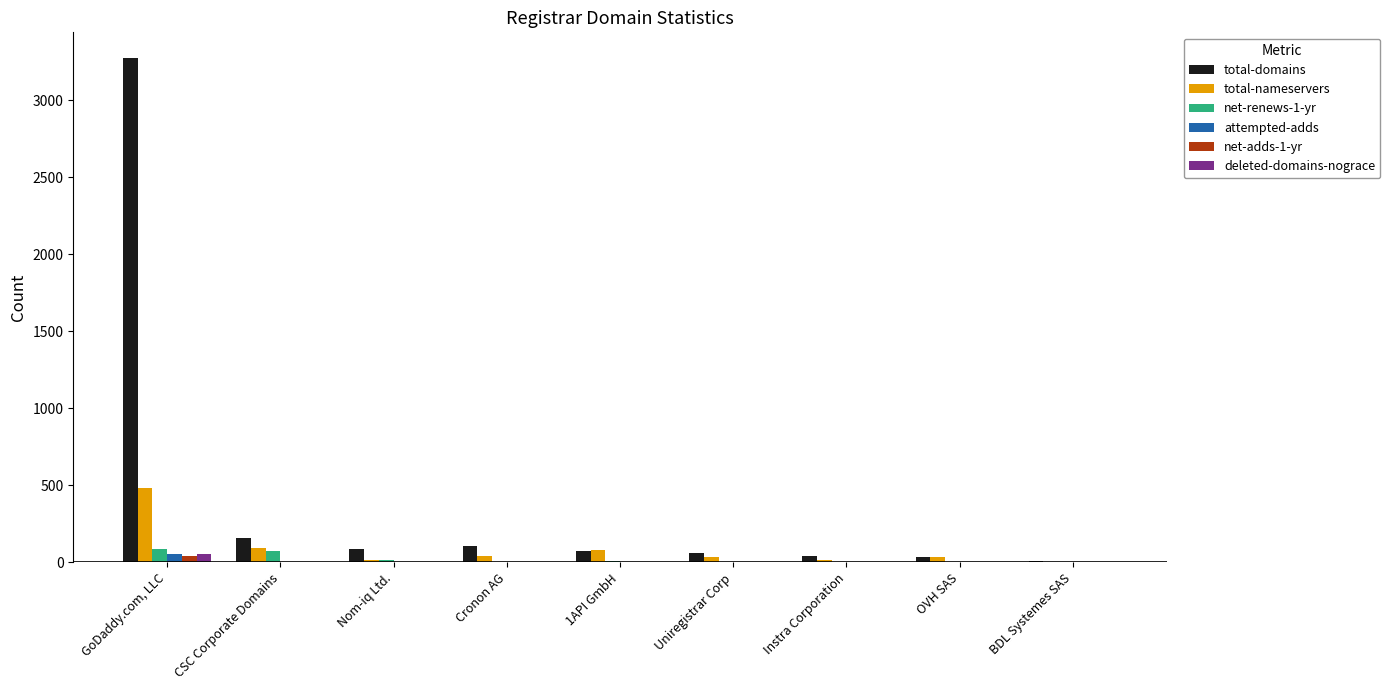

Which label corresponds to the largest value in the chart?

GoDaddy.com, LLC